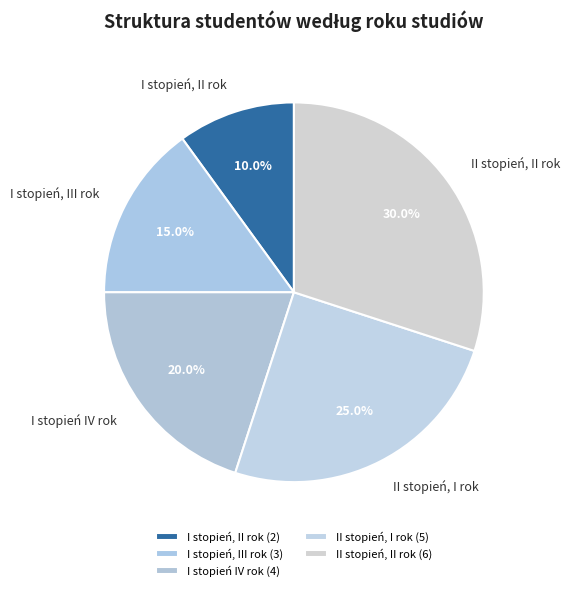

Does II stopień, I rok account for over 50% of the chart?

No